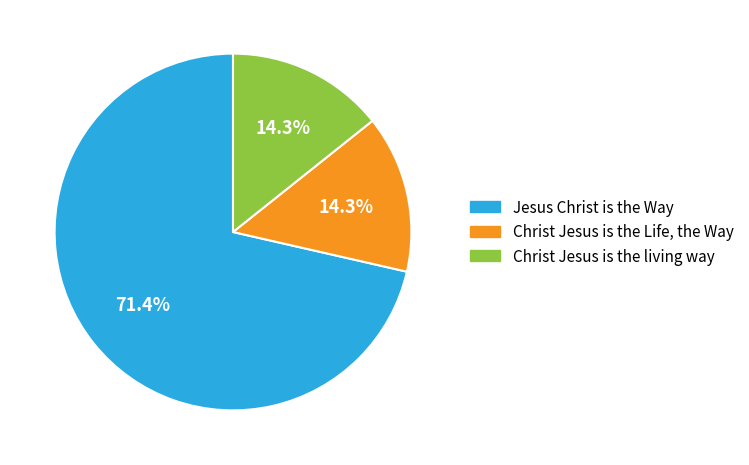

Is there any slice that represents more than half of the pie?

Yes